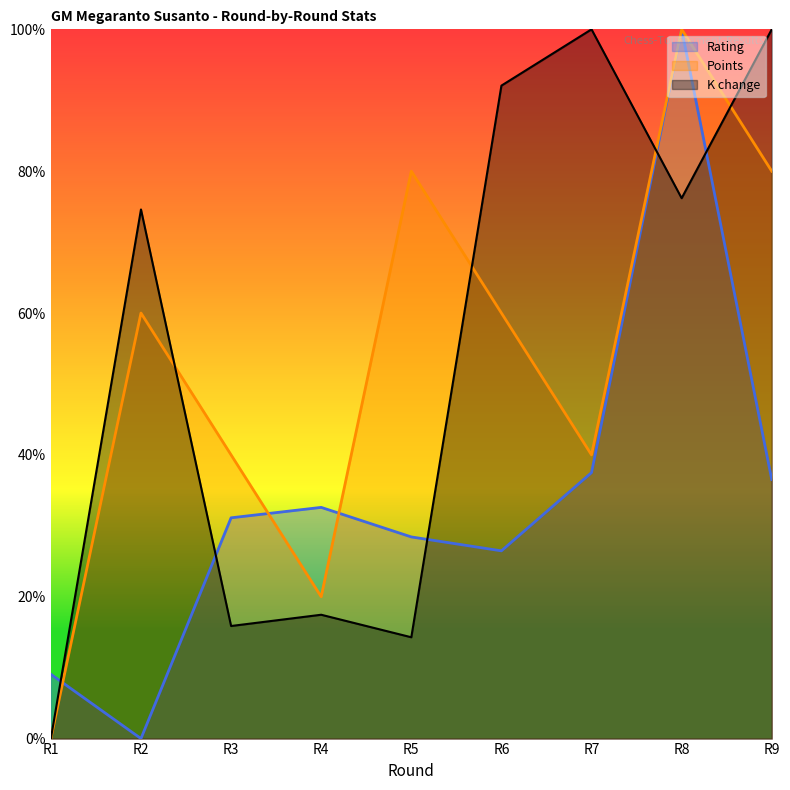

Where is the first local minimum for K change?

R3